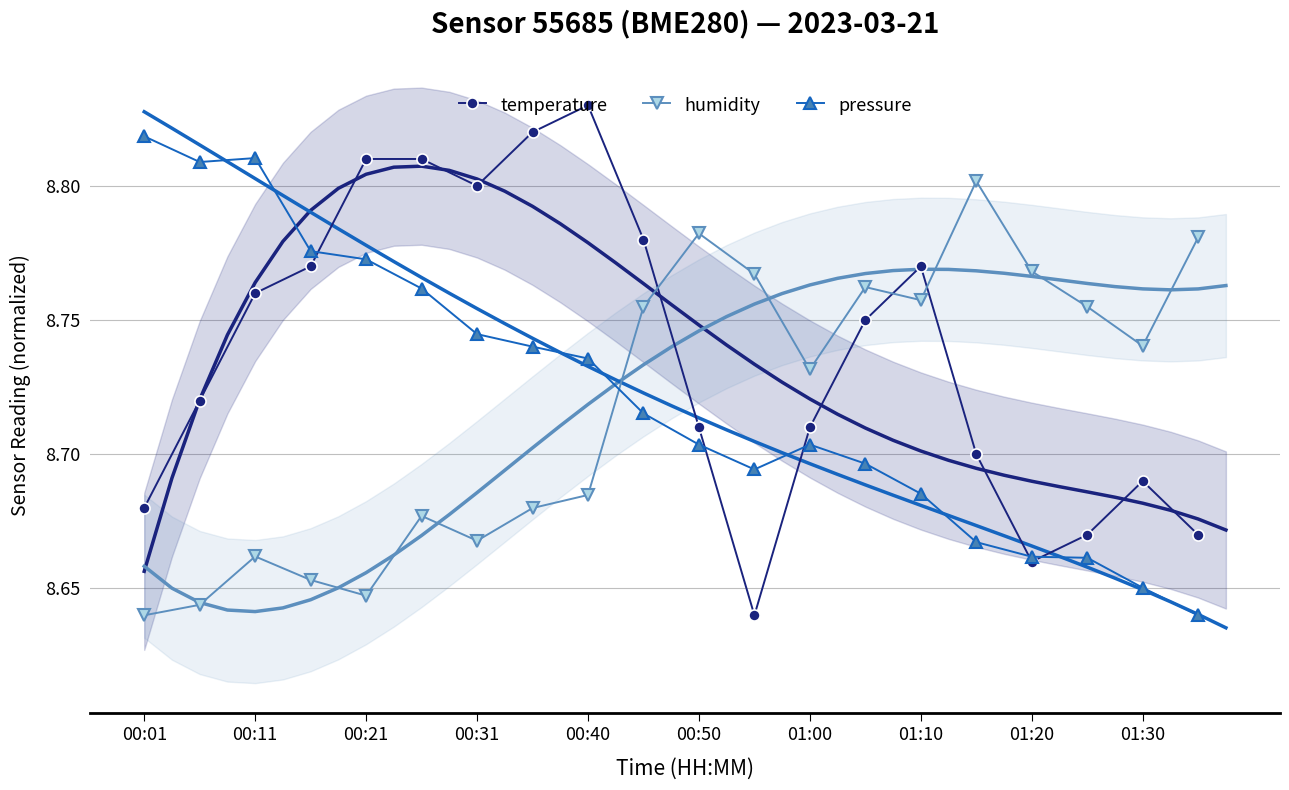

Count the humidity values in the range 8 to 9.

20